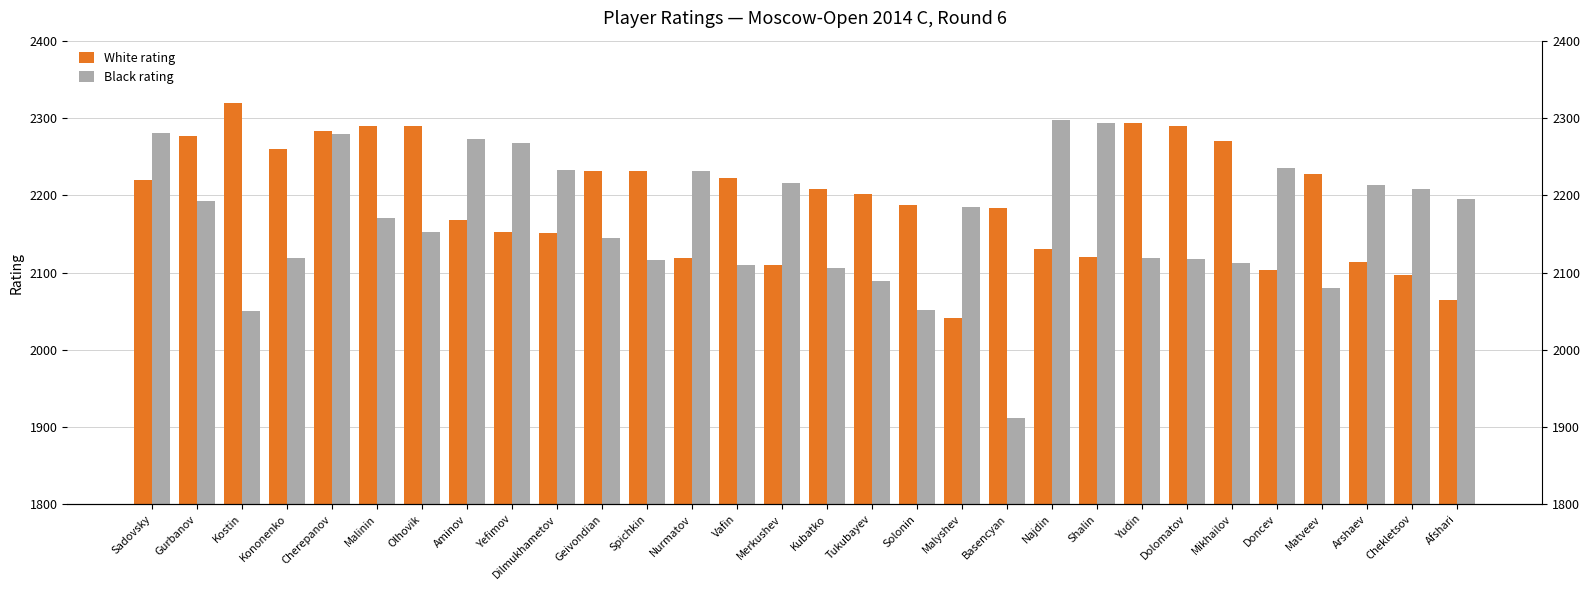

Which has a higher value, Yudin or Malyshev?

Yudin